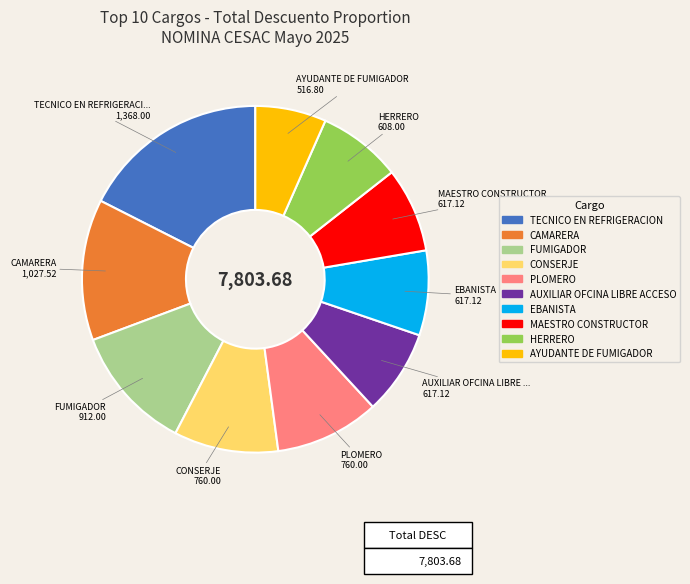

Is there any slice that represents more than half of the pie?

No